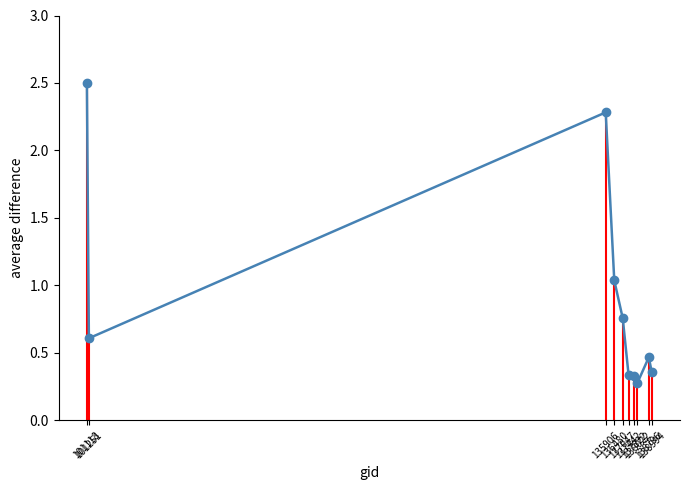

What is the difference between the values at 101251 and 101118?

1.9